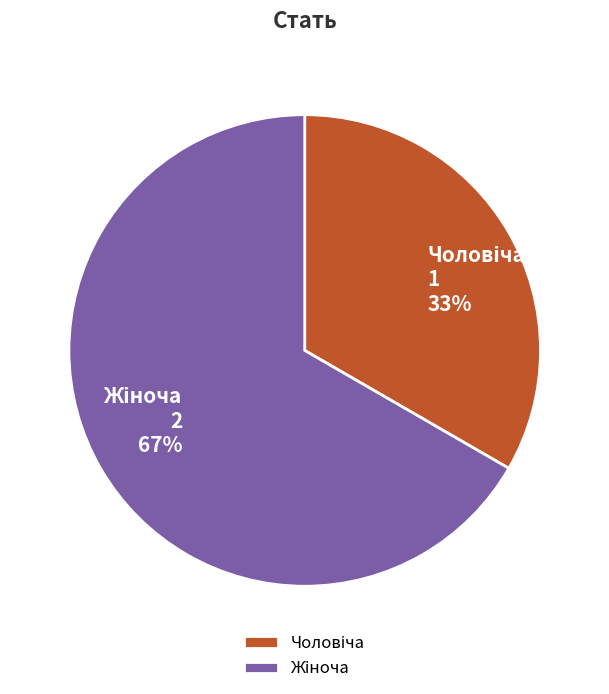

To the nearest percent, what is the average slice percentage?

50%